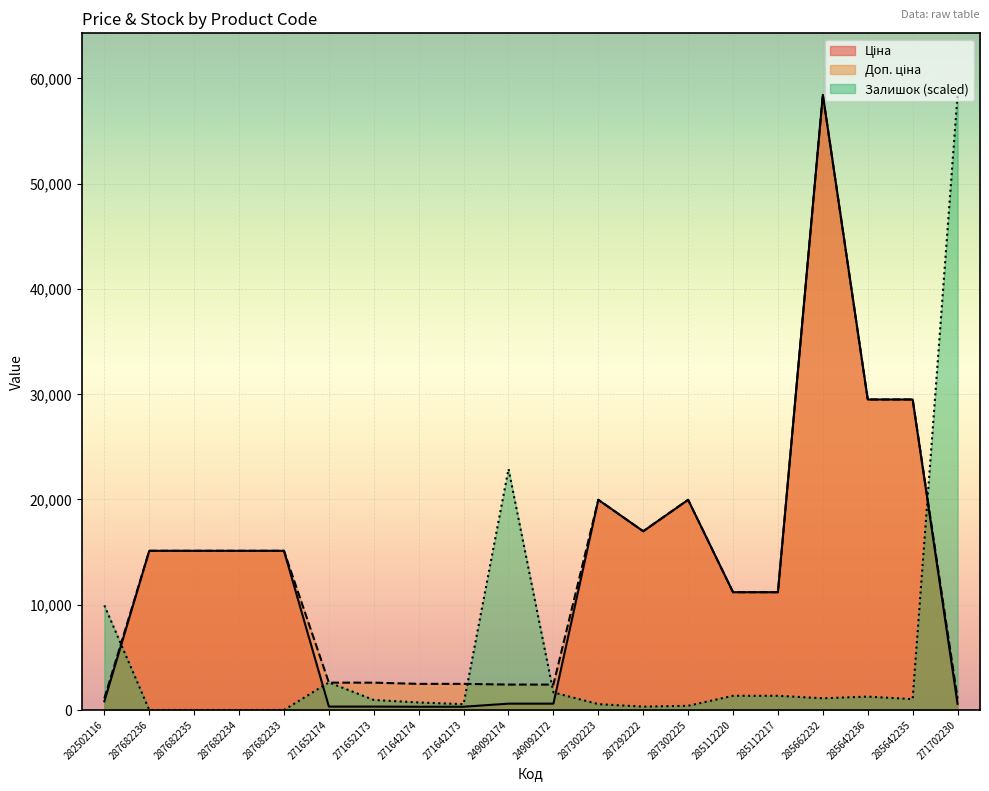

List the series in order of their peak value, highest first.

Ціна, Доп. ціна, Залишок